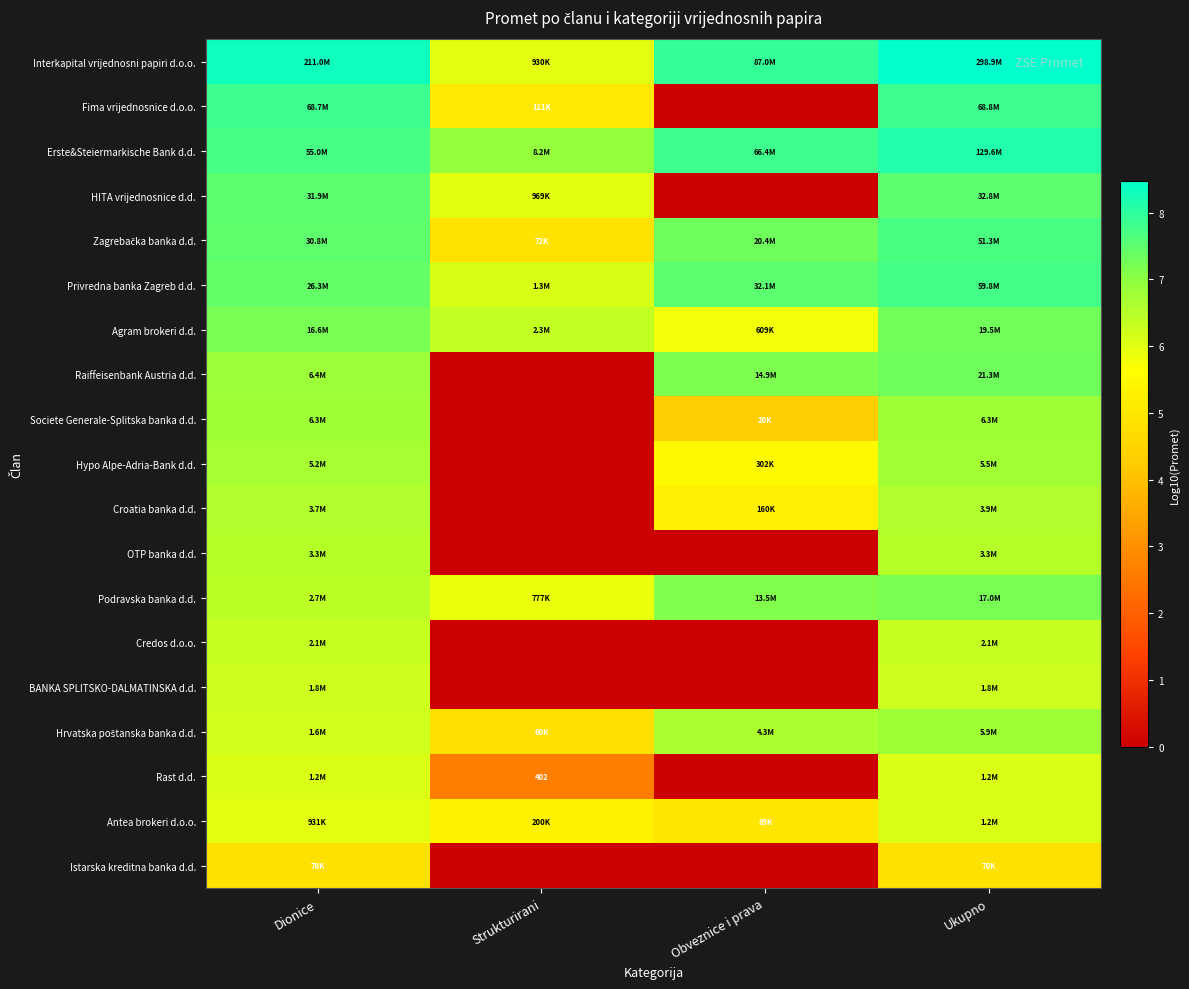

True or false: Raiffeisenbank Austria d.d. has a value of 7.3 at Ukupno.

True